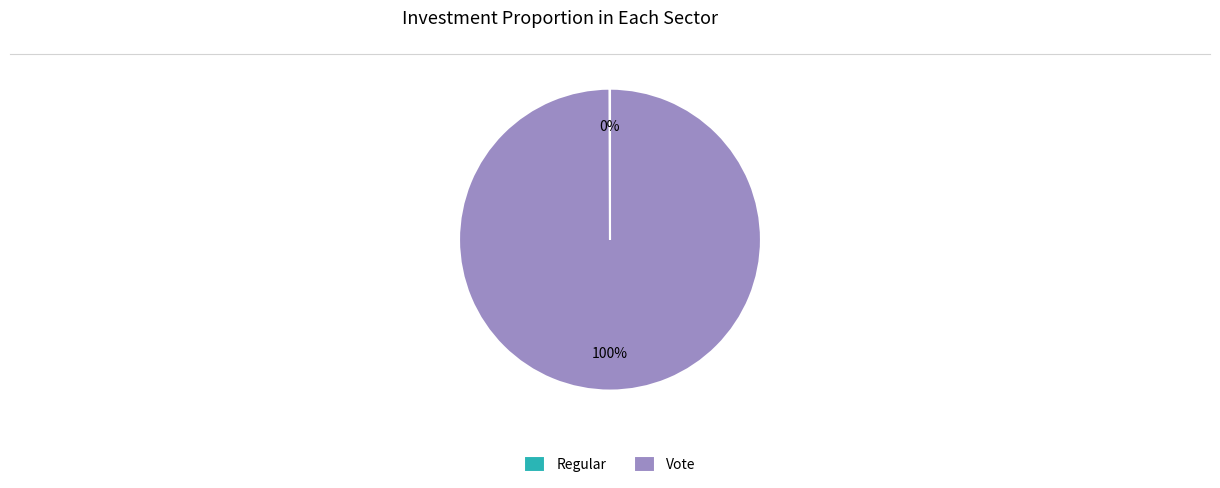

Is there a majority slice in this chart?

Yes